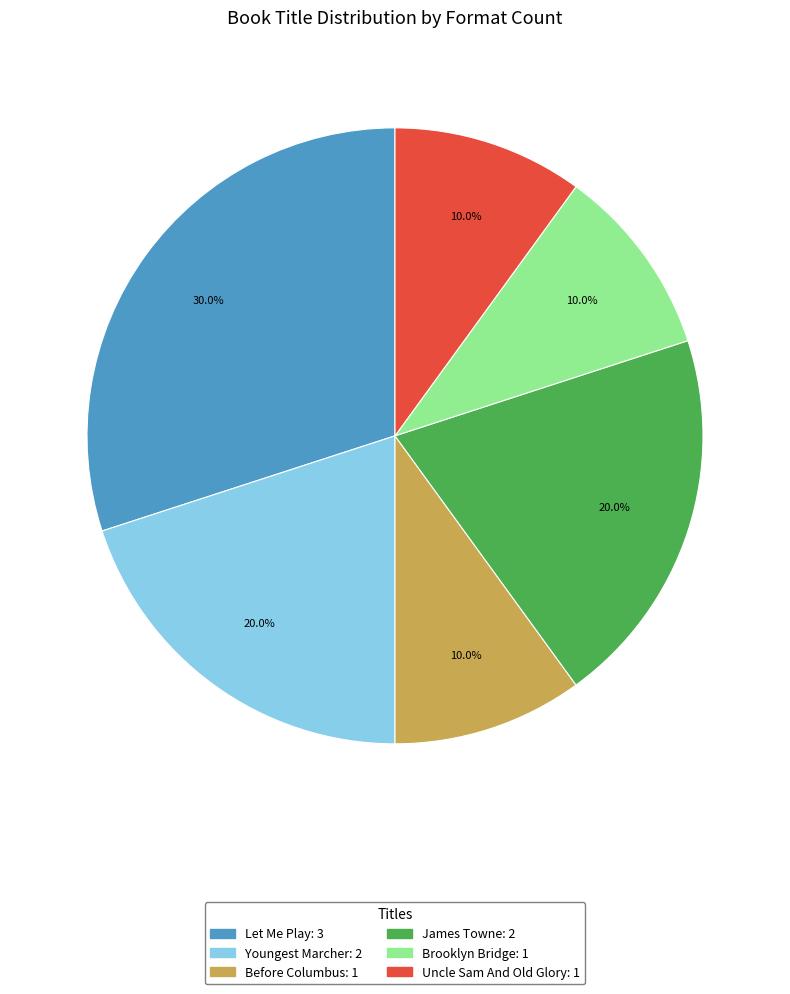

What percentage is NOT represented by Before Columbus?

90.0%